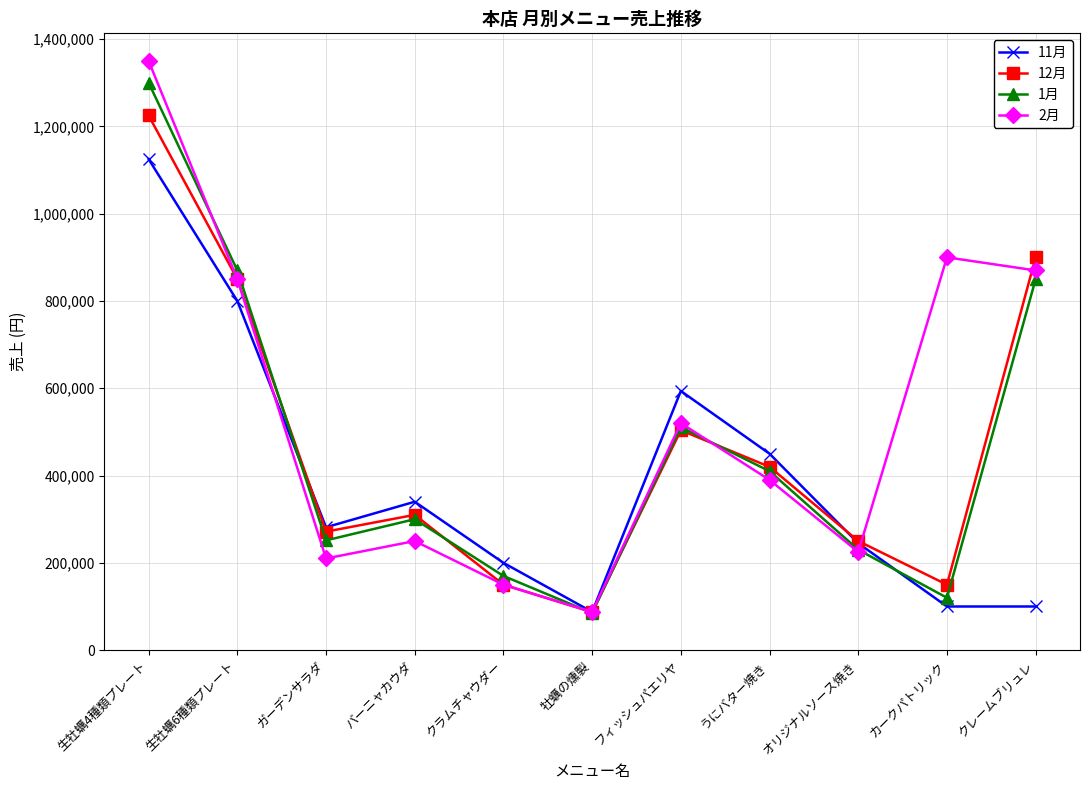

At which label does 1月 first exceed 300000?

生牡蠣4種類プレート